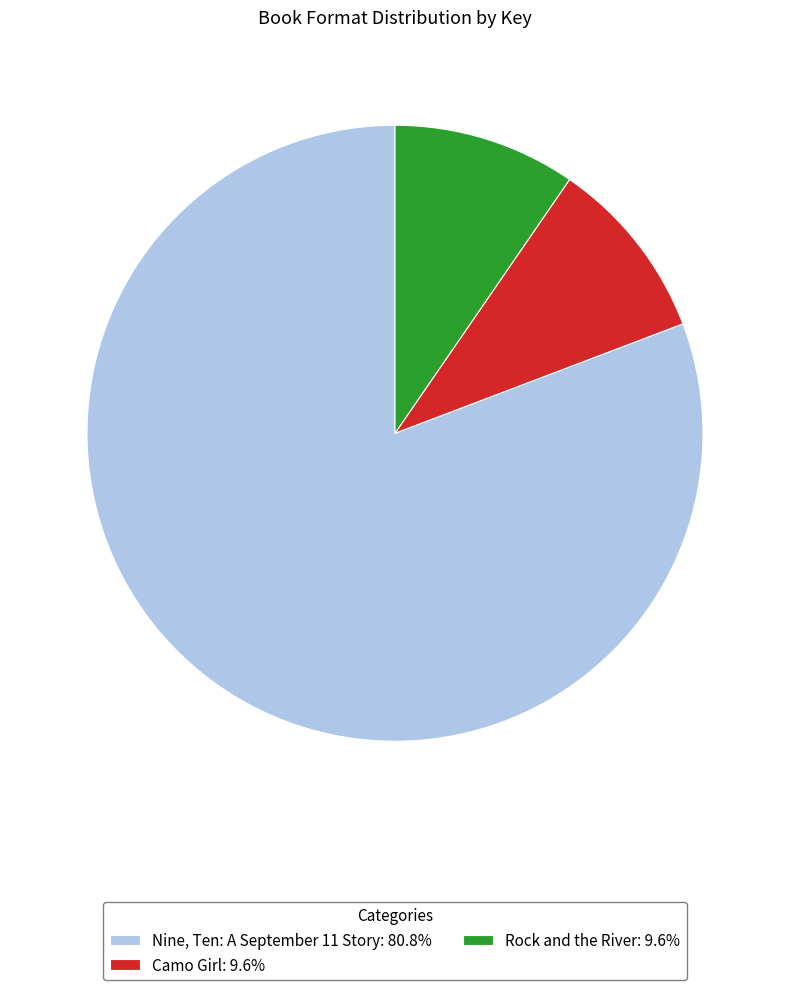

Does Nine, Ten: A September 11 Story: 80.8% account for over 50% of the chart?

Yes